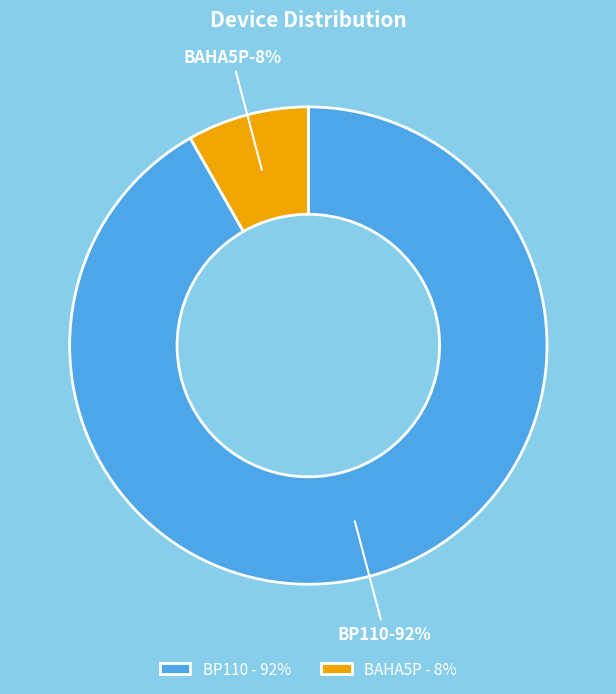

To the nearest percent, what is the difference between the largest and smallest slice percentages?

84%